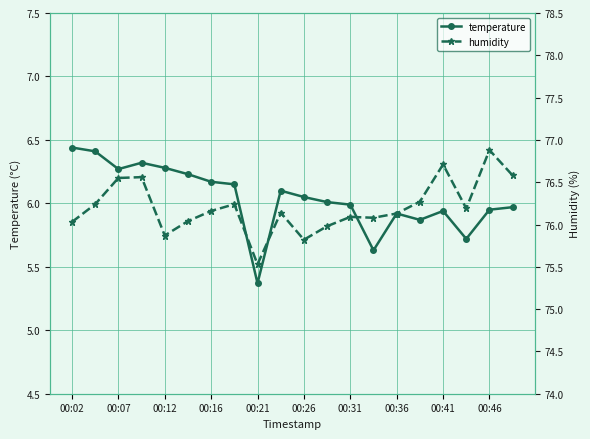

How many data points in temperature are above 6?

11